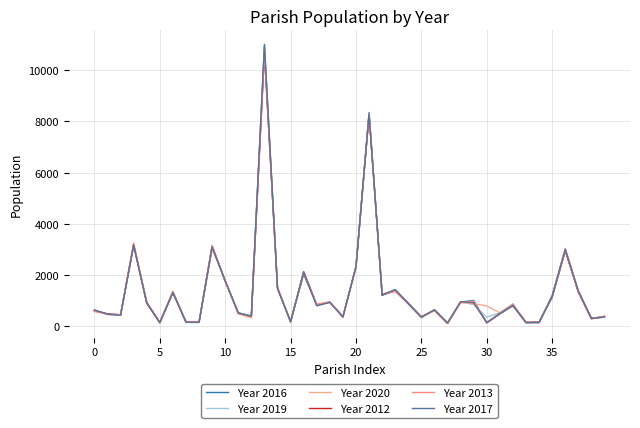

How many lines are shown in the chart?

6